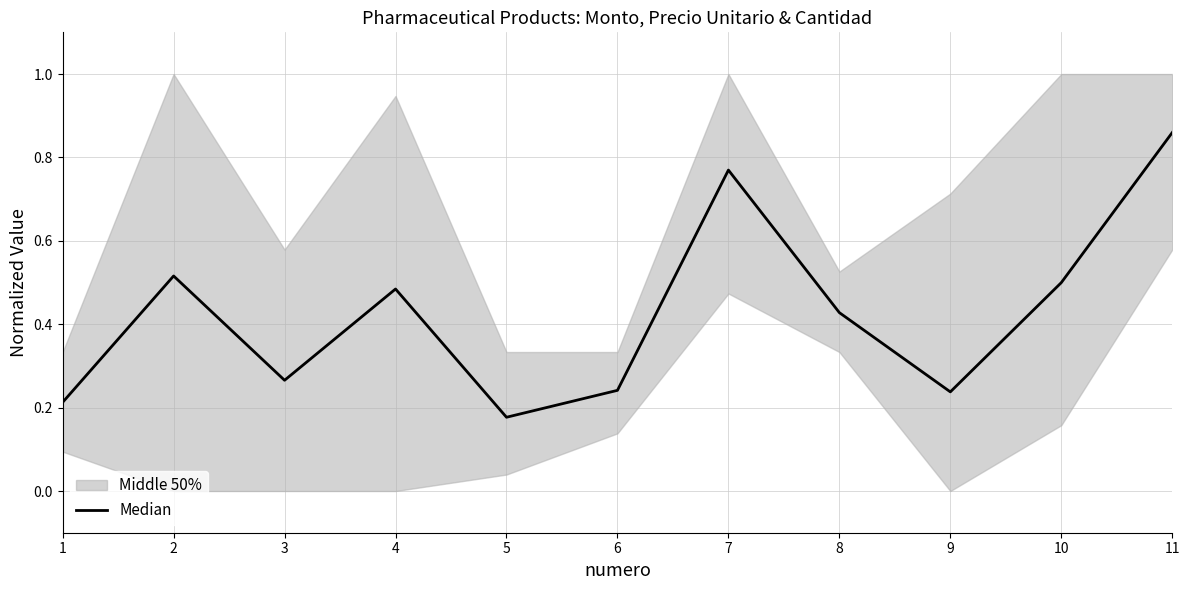

Which label corresponds to the largest value in the chart?

11